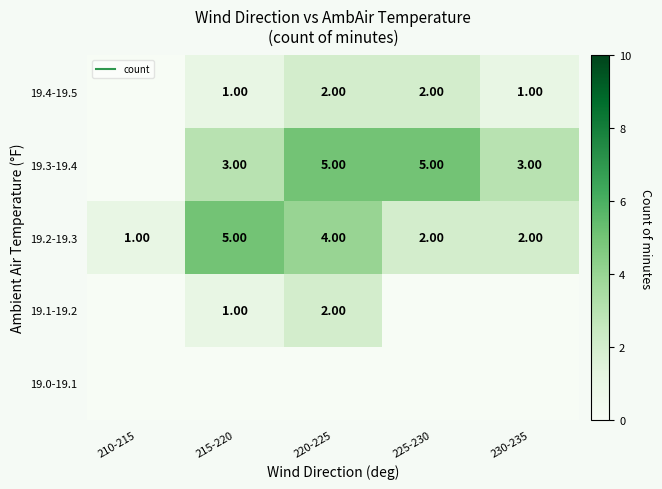

At which label does 19.4-19.5 first exceed 1?

220-225